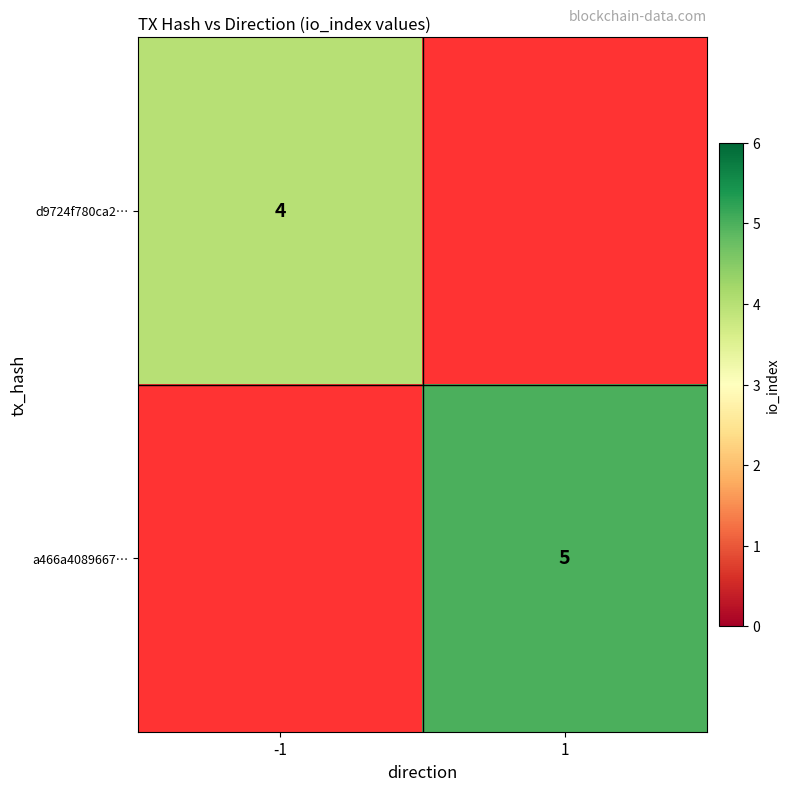

The value of d9724f780ca2… at -1 is 2. True or false?

False